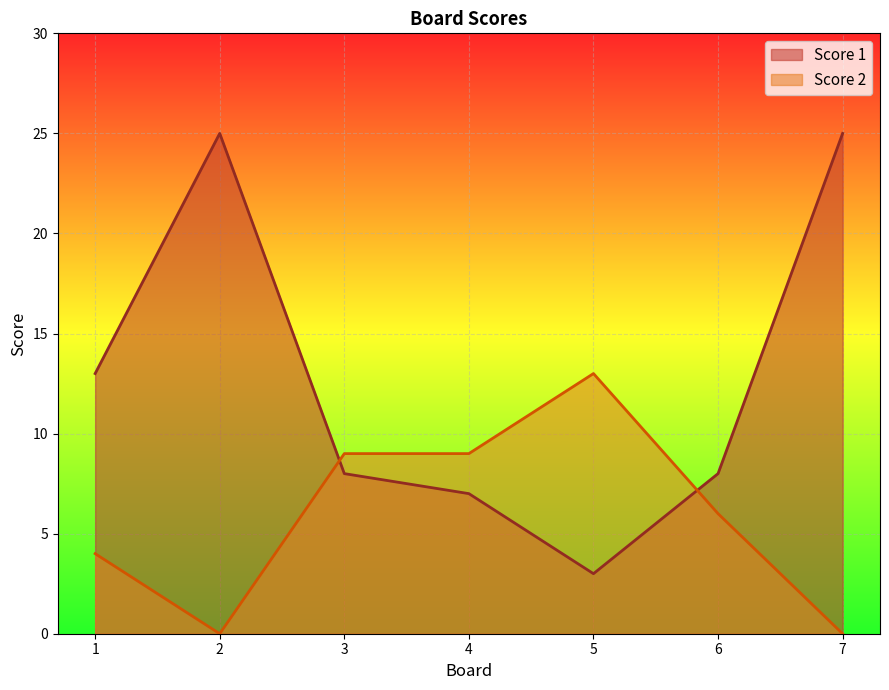

Between which two adjacent categories do Score 2 and Score 1 first intersect?

2 and 3